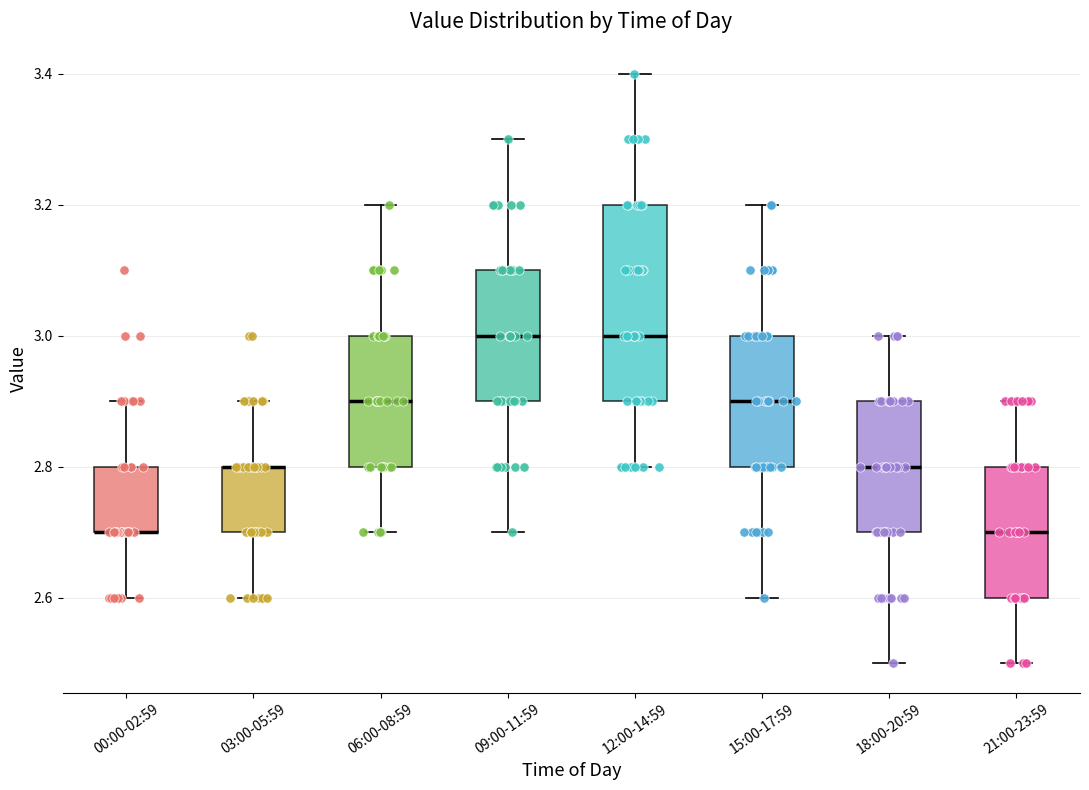

Reading left to right, transcribe this box plot: for each box, give where its median line is, the range the box spans, and where its two whiskers end, as read against the y-axis. The values are not printed on the chart, so give them approximately, as read against the axis.

00:00-02:59: median 2.7 (drawn on the box's lower edge), box 2.7 to 2.8, whiskers 2.6 to 2.9
03:00-05:59: median 2.8 (drawn on the box's upper edge), box 2.7 to 2.8, whiskers 2.6 to 2.9
06:00-08:59: median 2.9, box 2.8 to 3.0, whiskers 2.7 to 3.2
09:00-11:59: median 3.0, box 2.9 to 3.1, whiskers 2.7 to 3.3
12:00-14:59: median 3.0, box 2.9 to 3.2, whiskers 2.8 to 3.4
15:00-17:59: median 2.9, box 2.8 to 3.0, whiskers 2.6 to 3.2
18:00-20:59: median 2.8, box 2.7 to 2.9, whiskers 2.5 to 3.0
21:00-23:59: median 2.7, box 2.6 to 2.8, whiskers 2.5 to 2.9